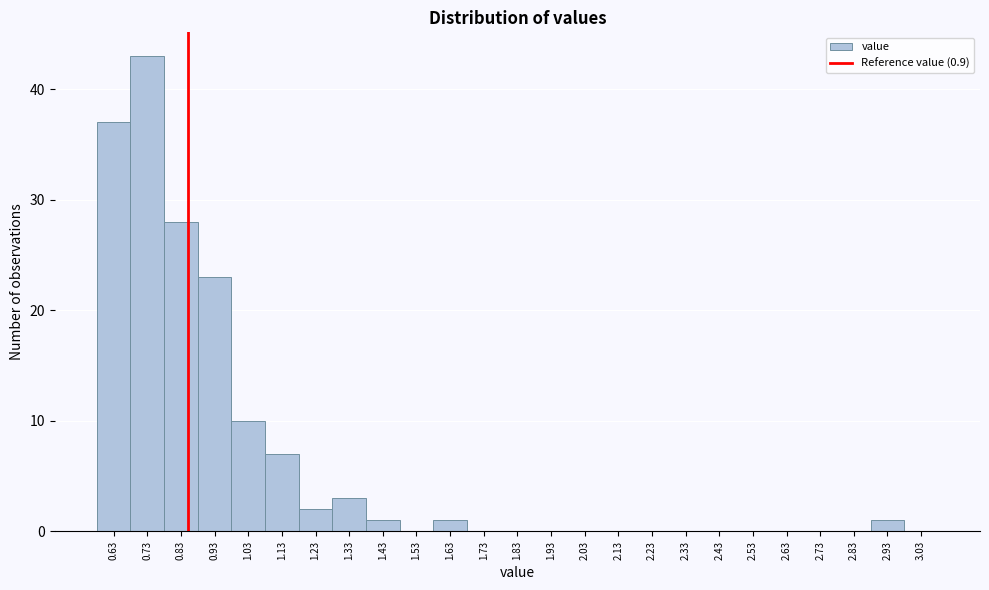

Reading left to right, what are all the values shown in this chart?

0.63=37	0.73=43	0.83=28	0.93=23	1.03=10	1.13=7	1.23=2	1.33=3	1.43=1	1.53=0	1.63=1	1.73=0	1.83=0	1.93=0	2.03=0	2.13=0	2.23=0	2.33=0	2.43=0	2.53=0	2.63=0	2.73=0	2.83=0	2.93=1	3.03=0